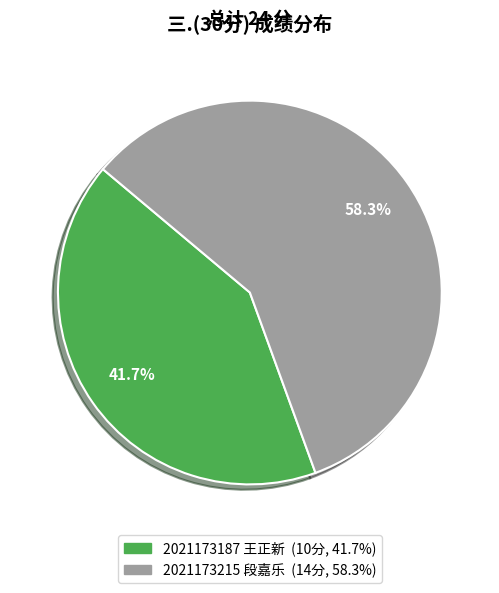

To the nearest percent, what percentage of the pie is 2021173215 段嘉乐?

58%